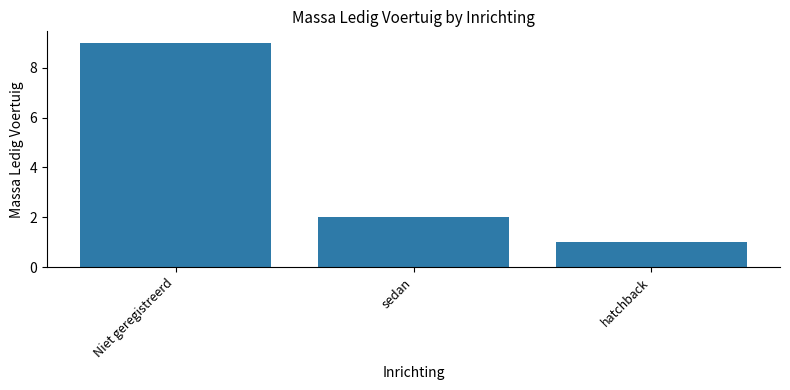

Is it true that the value at Niet geregistreerd is 9?

True